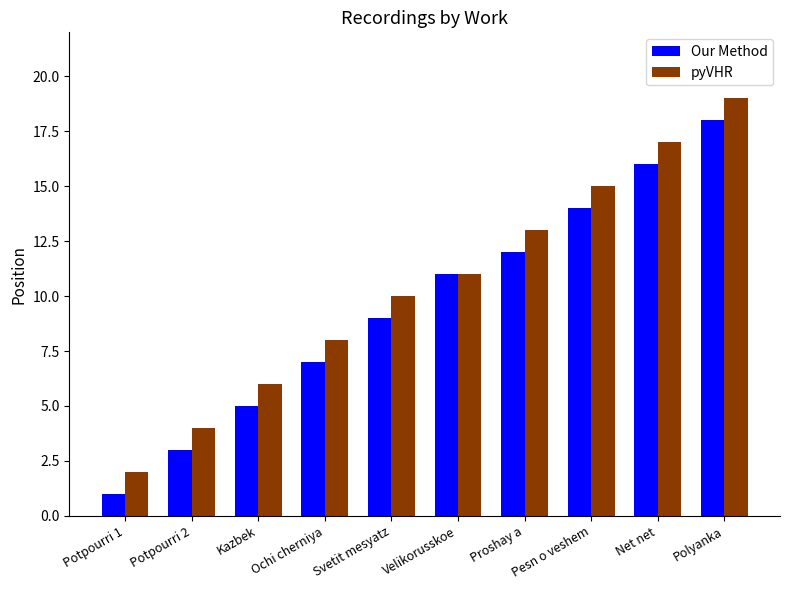

What position from the right is Potpourri 2?

9